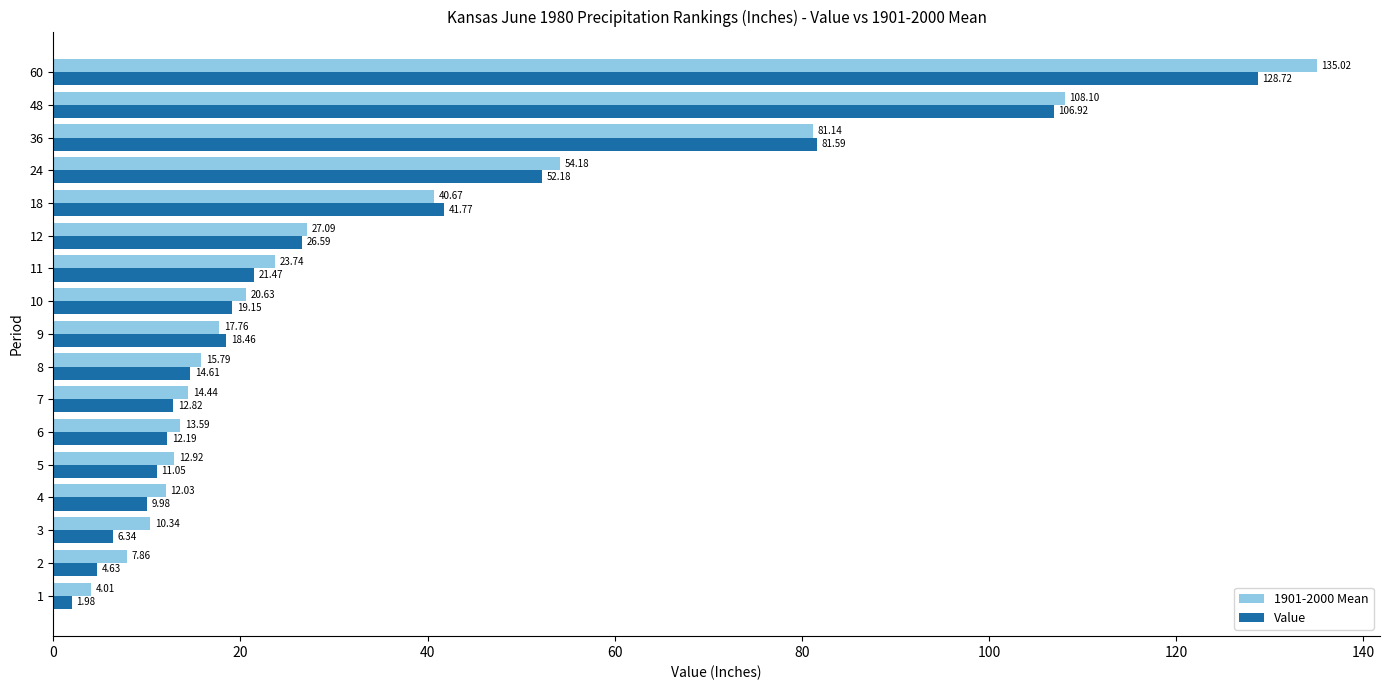

What is the sum of all Value values?

570.5